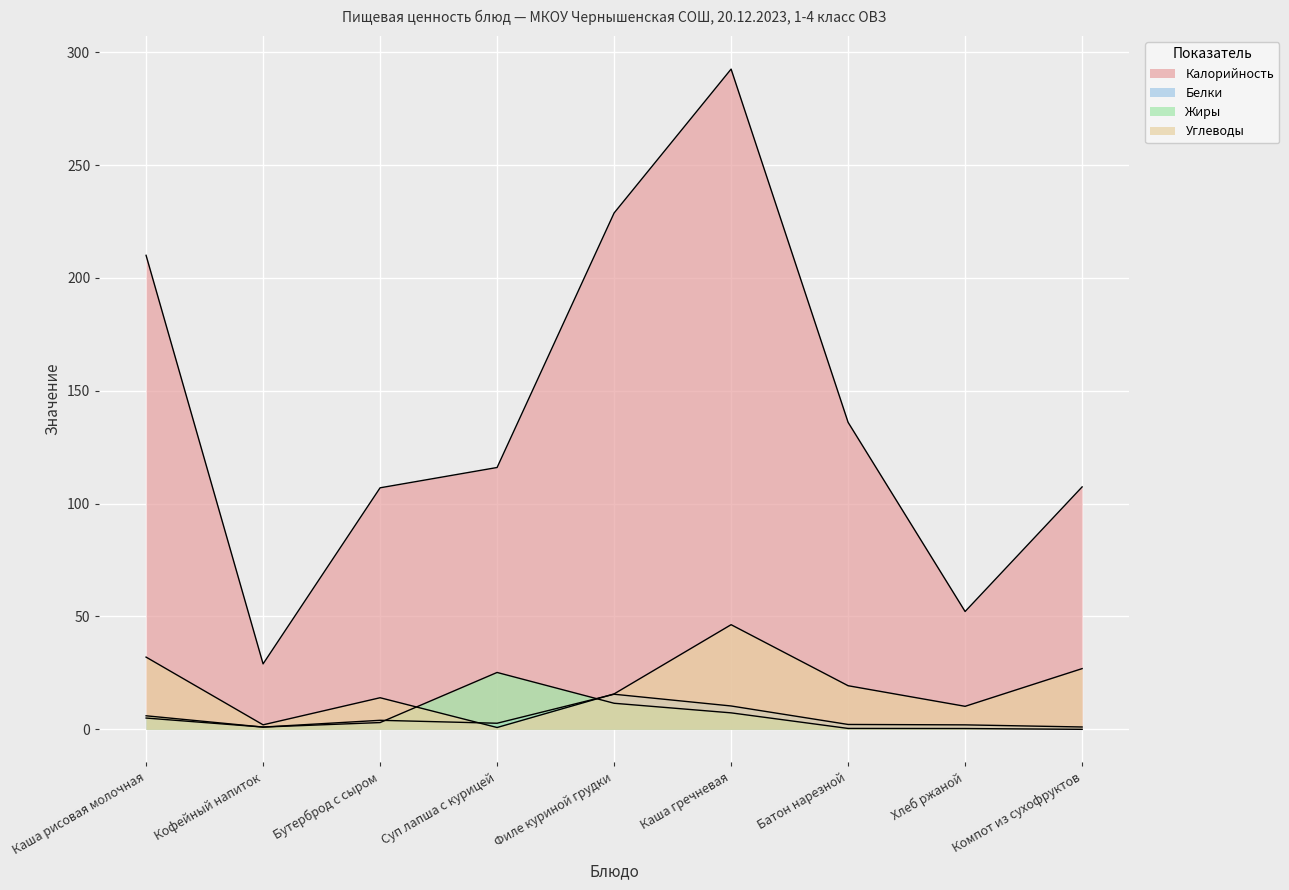

What position from the right is Бутерброд с сыром?

7